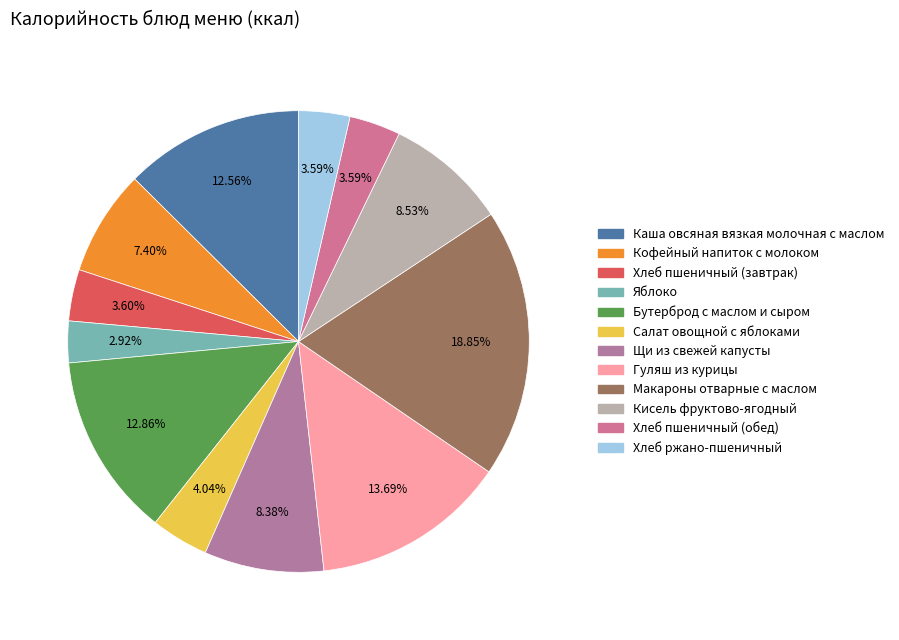

How many slices are in this pie chart?

12